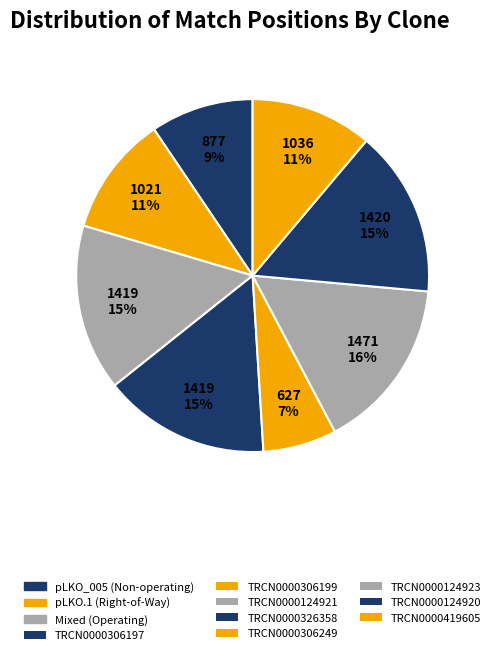

Rank the categories by value from highest to lowest.

TRCN0000124923, TRCN0000124920, TRCN0000124921, TRCN0000326358, TRCN0000419605, TRCN0000306199, TRCN0000306197, TRCN0000306249